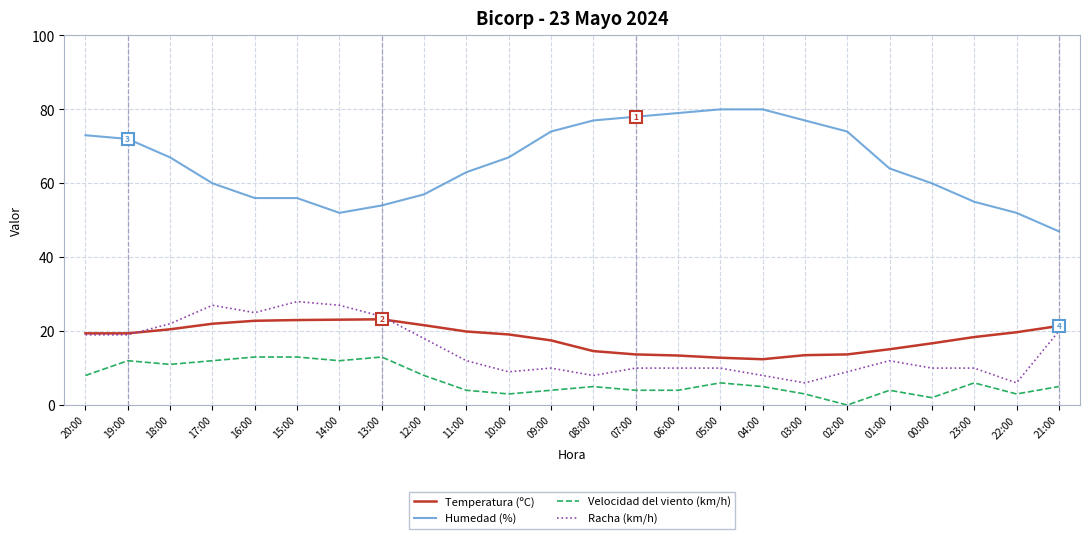

True or false: Humedad (%) has a value of 23.5 at 06:00.

False